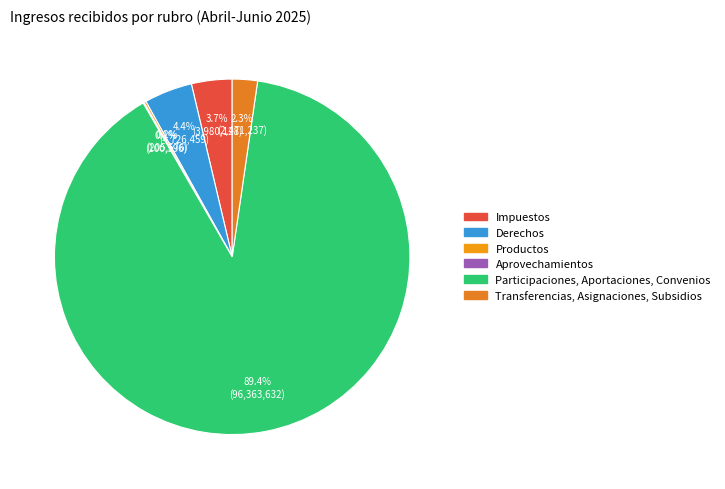

To the nearest percent, what is the difference between the Participaciones, Aportaciones, Convenios and Impuestos slice percentages?

86%